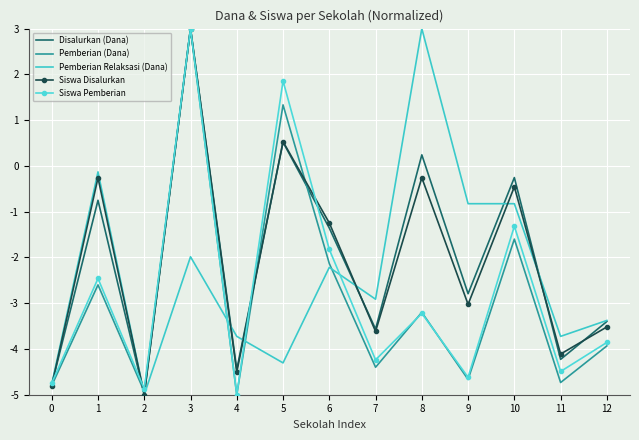

Where does the Disalurkan (Dana) series first go above -2?

1